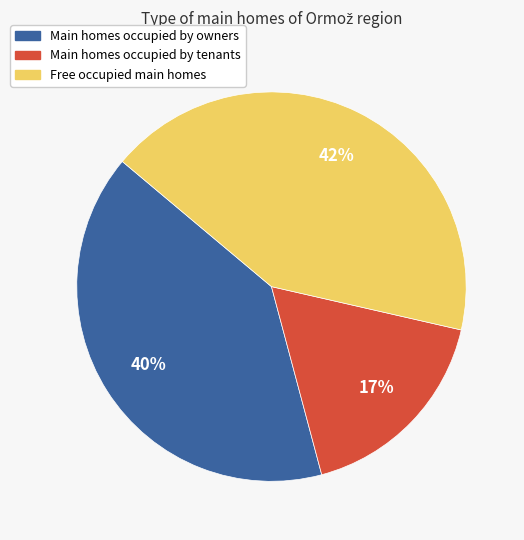

How many slices are in this pie chart?

3